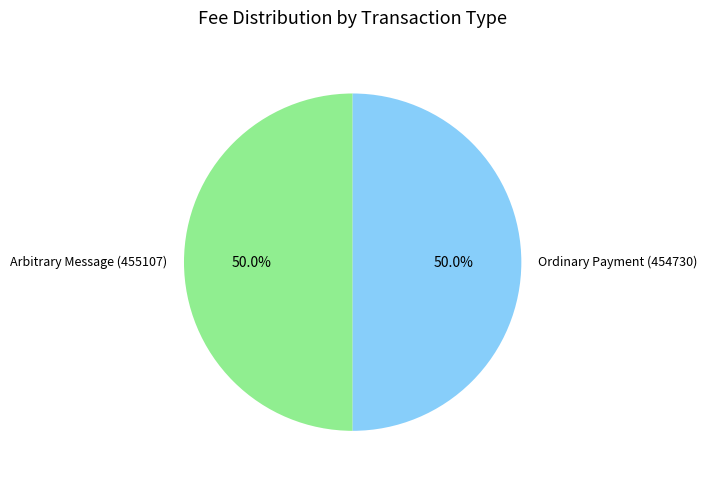

How many segments does this pie chart have?

2